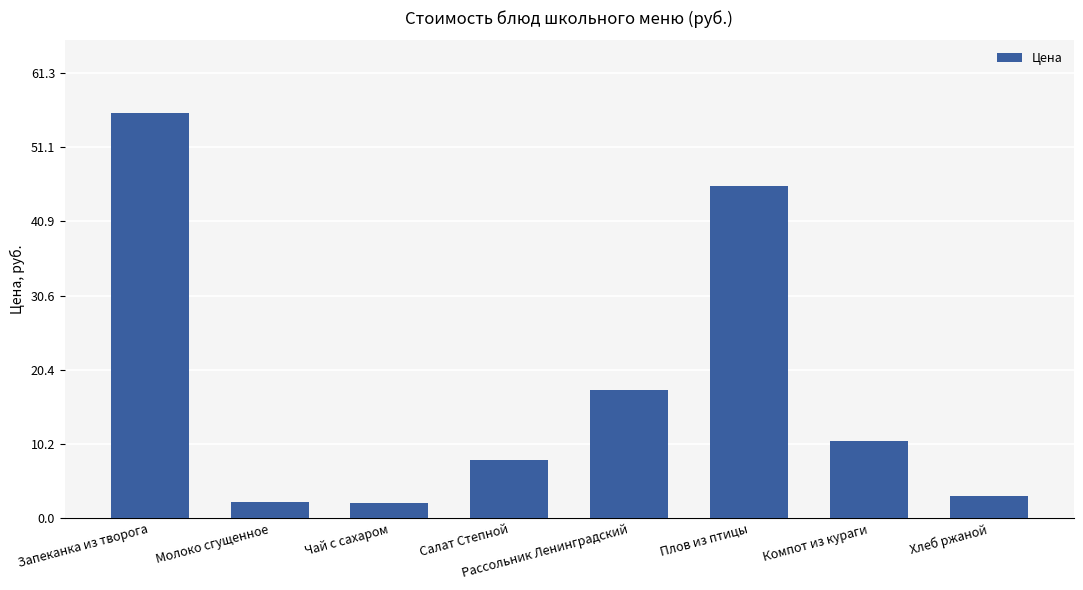

How many categories are shown in the chart?

8